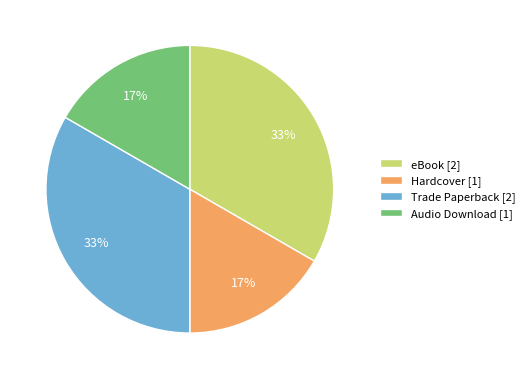

What percentage is the Audio Download slice, to the nearest percent?

17%